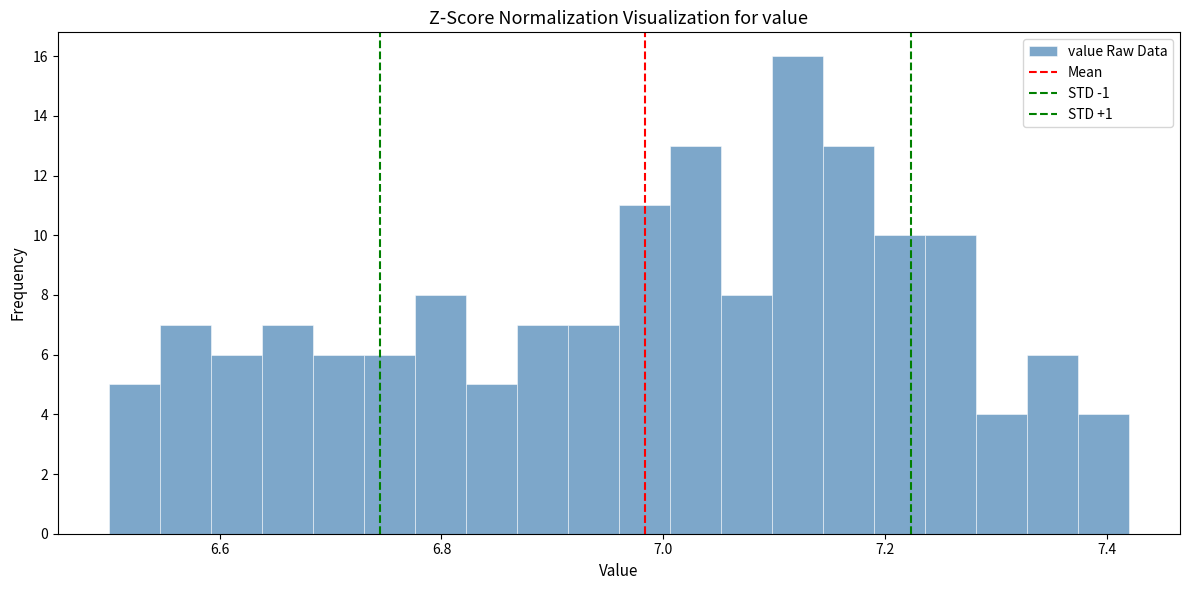

Read against the x-axis, roughly where is the centre of the tallest bar?

7.12